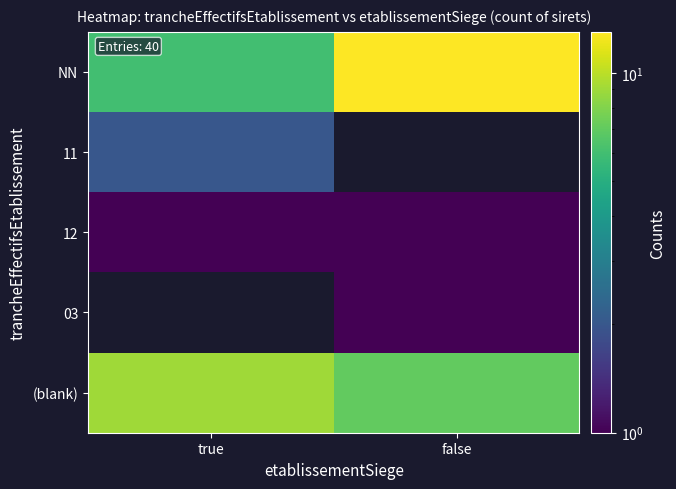

Rank the series by their maximum value, from lowest to highest.

12, 03, (blank), 11, NN